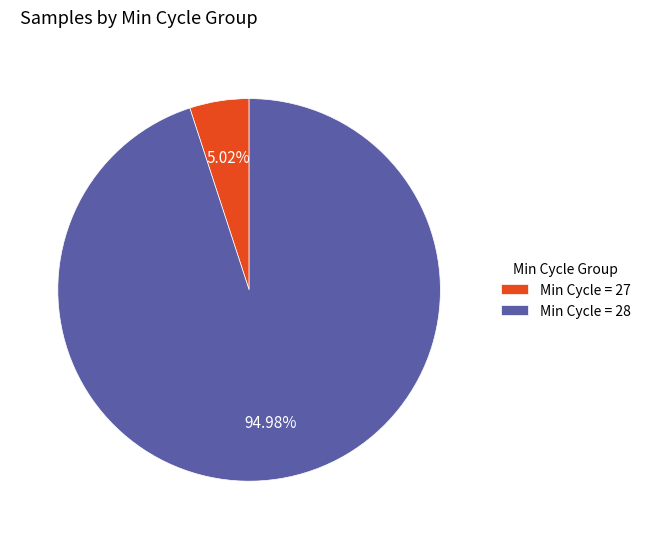

How many slices are in this pie chart?

2